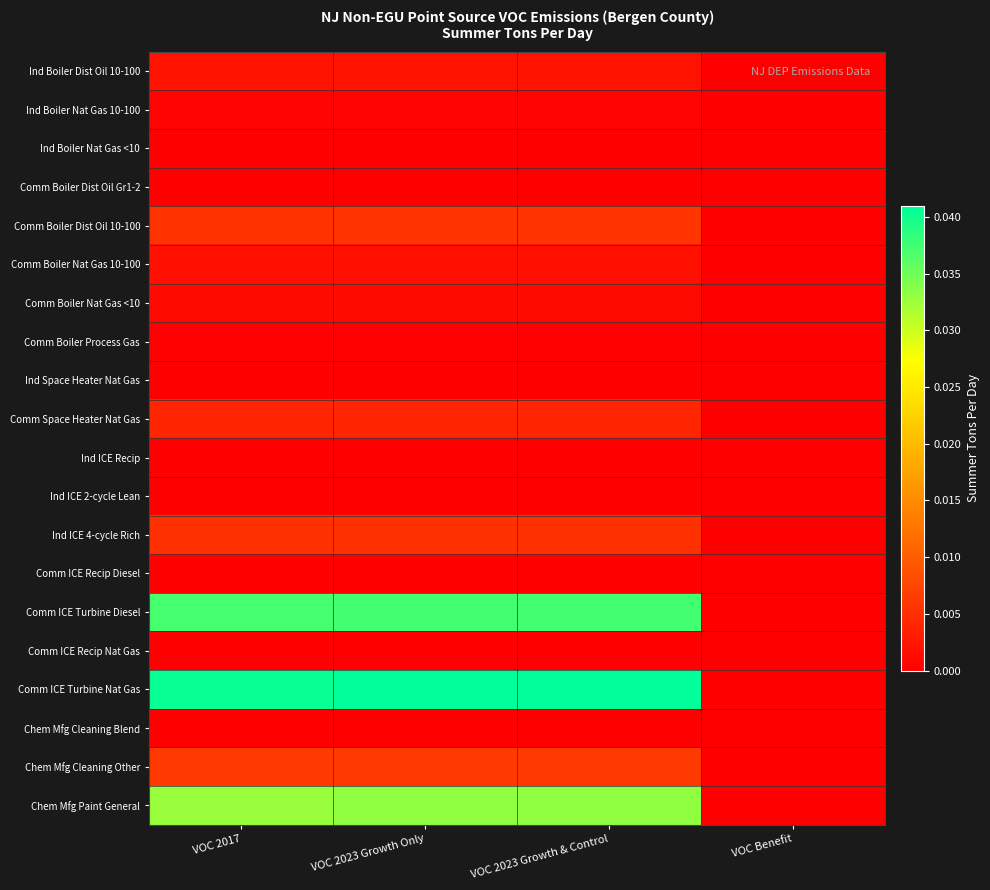

Which label corresponds to the smallest value in the chart?

VOC Benefit